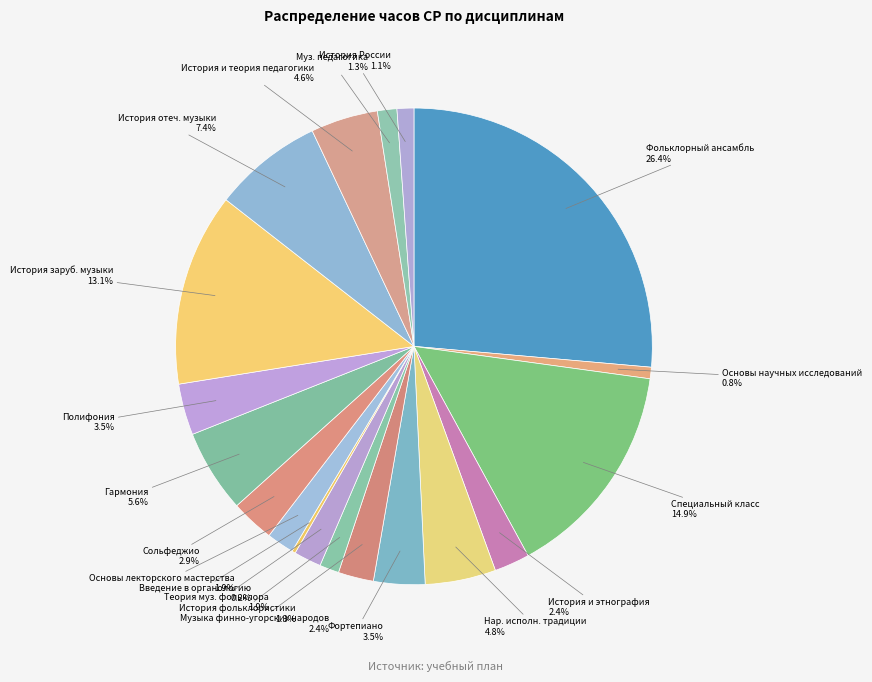

To the nearest percent, what is the average slice percentage?

5%